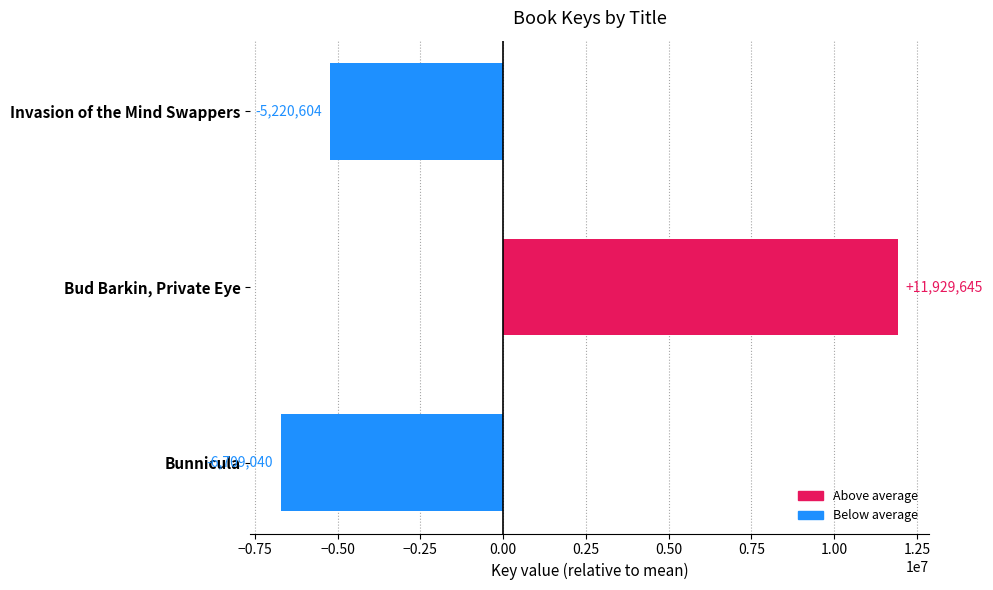

Rank the categories by value from lowest to highest.

Bunnicula, Invasion of the Mind Swappers, Bud Barkin, Private Eye